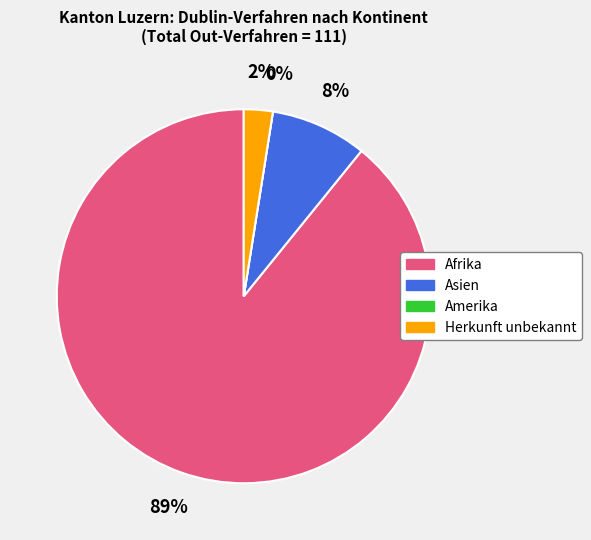

How much of the chart is everything except Herkunft unbekannt?

97.5%